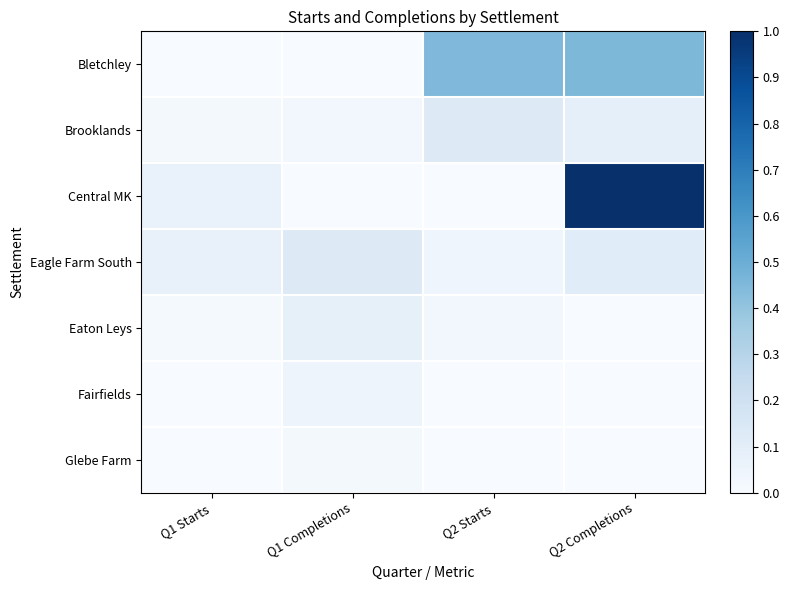

At Q1 Starts, list the series in order from largest to smallest.

Eagle Farm South, Central MK, Brooklands, Eaton Leys, Bletchley, Fairfields, Glebe Farm